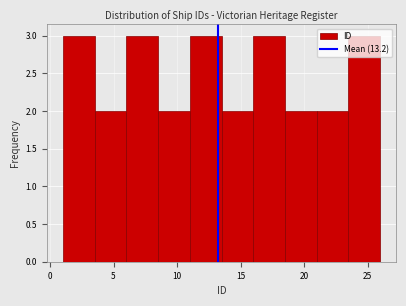

Reading left to right, transcribe this chart: for each bar, give the range it covers on the x-axis and its height. The values are not printed on the chart, so give them approximately, as read against the axis.

1.0 to 3.5: 3
3.5 to 6.0: 2
6.0 to 8.5: 3
8.5 to 11.0: 2
11.0 to 13.5: 3
13.5 to 16.0: 2
16.0 to 18.5: 3
18.5 to 21.0: 2
21.0 to 23.5: 2
23.5 to 26.0: 3